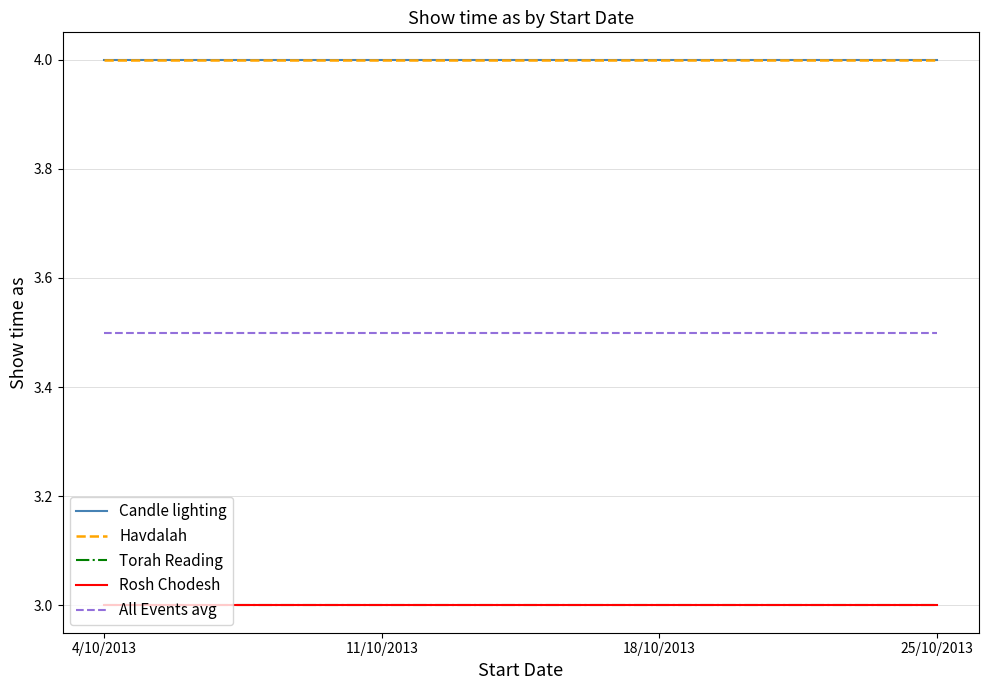

Does the chart have visible grid lines?

Yes